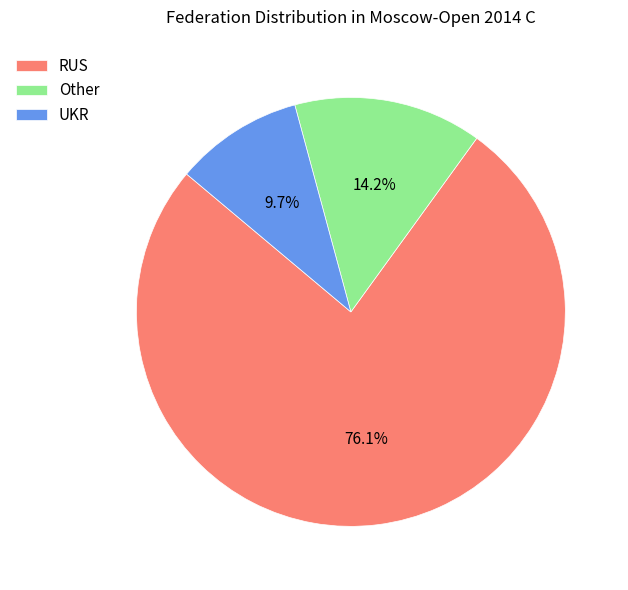

Which category has the smallest portion of the pie?

UKR